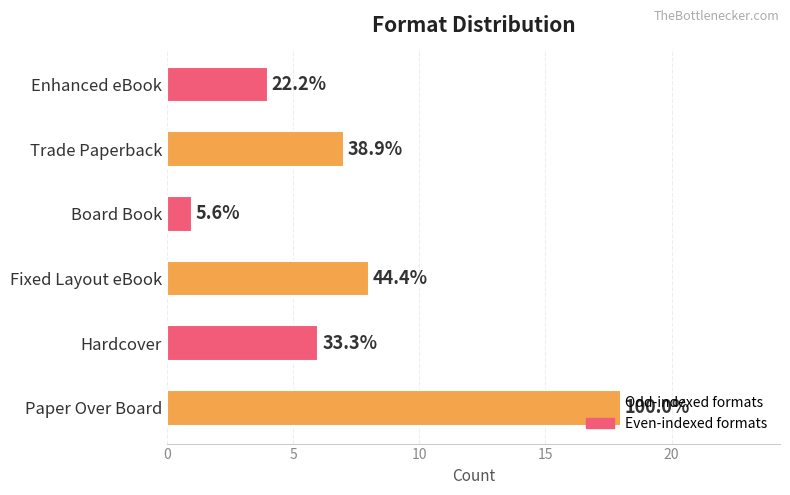

Are the bars horizontal?

Yes